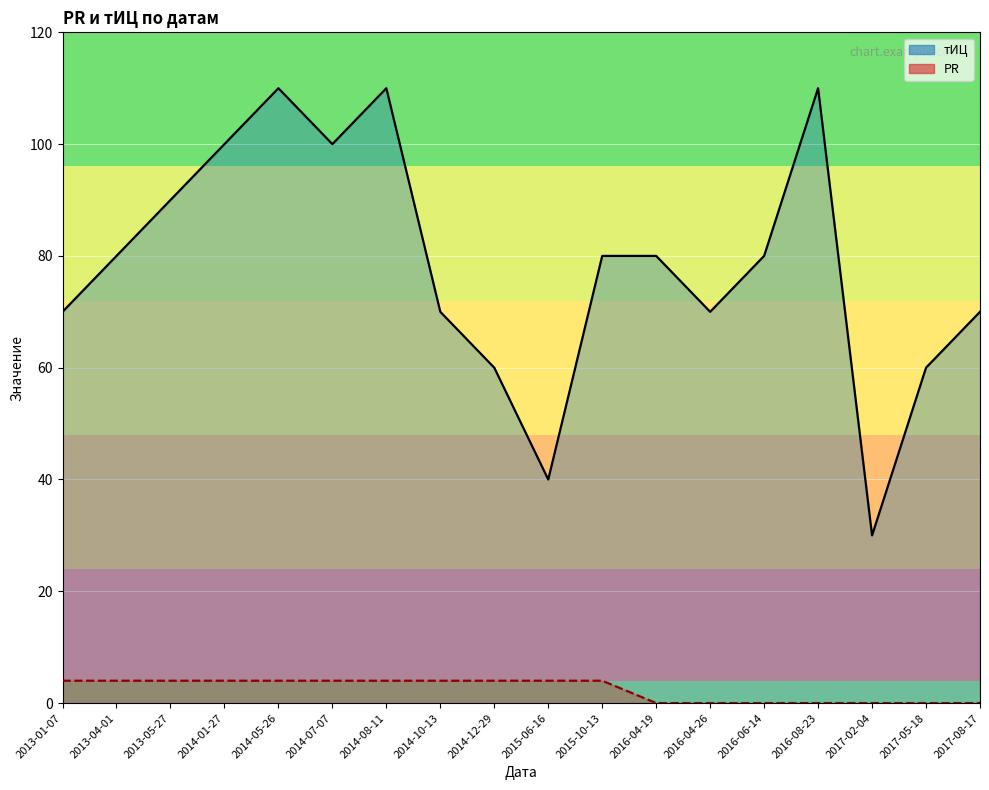

How many lines are shown in the chart?

2